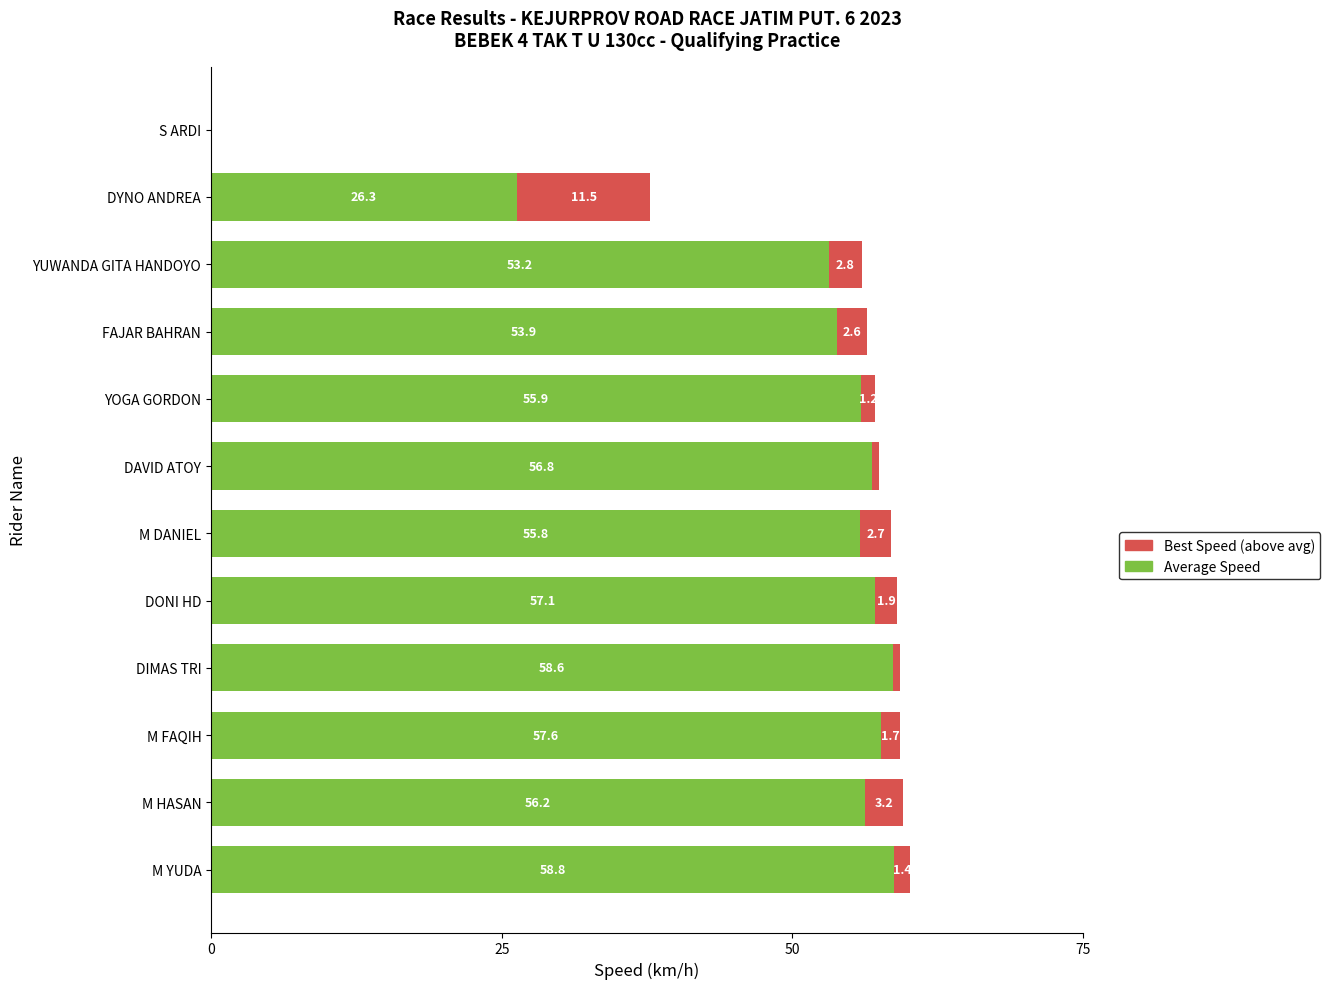

At which category is the sum across all series the highest?

M YUDA